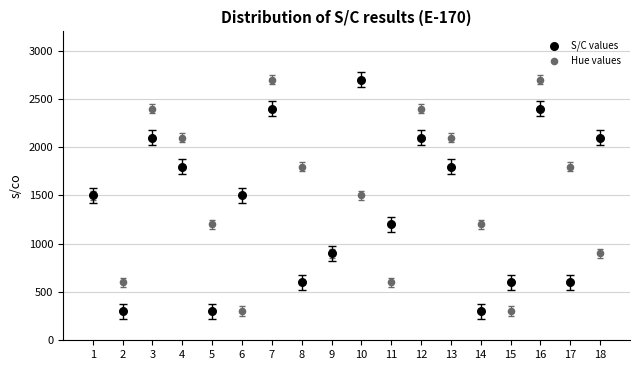

What is the X range (max minus min) for the scatter plot?

17